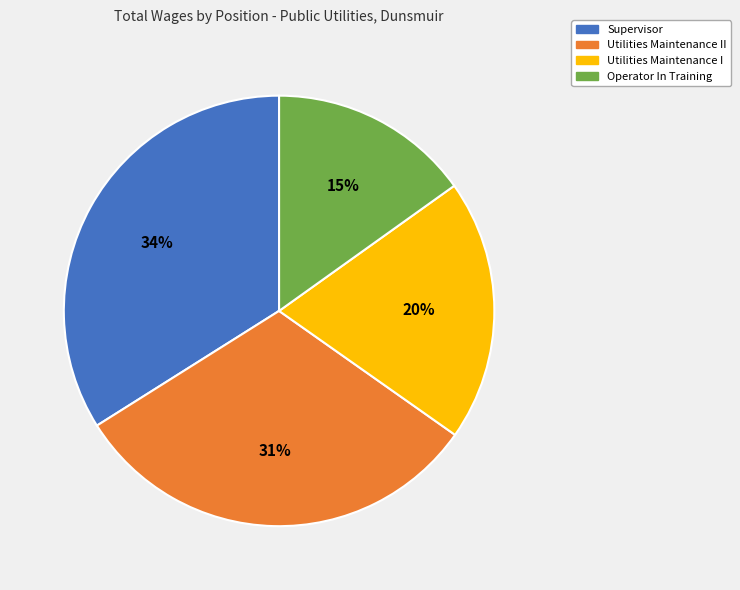

To the nearest percent, what portion does Operator In Training represent?

15%